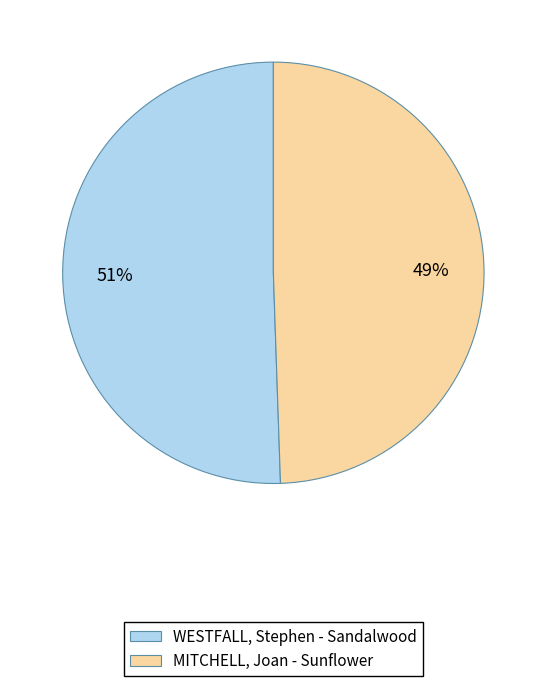

Between MITCHELL, Joan - Sunflower and WESTFALL, Stephen - Sandalwood, which is larger?

WESTFALL, Stephen - Sandalwood